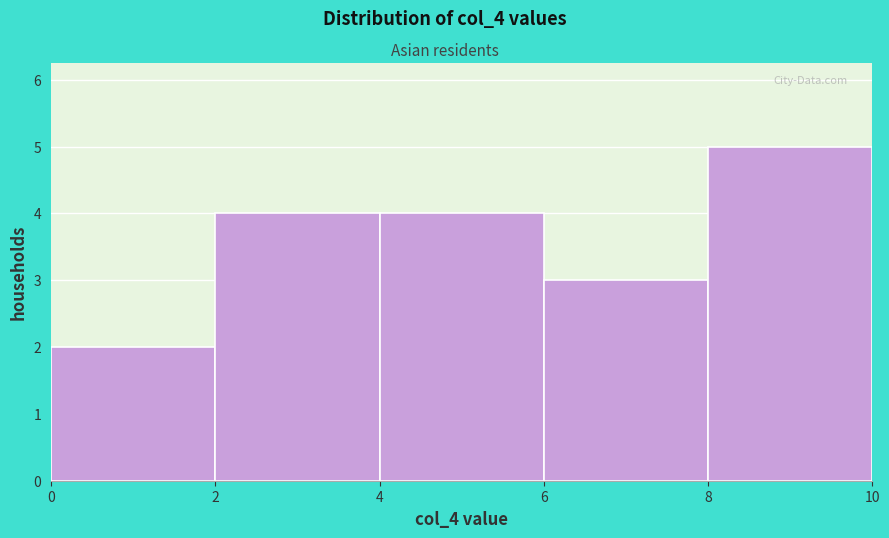

Reading left to right, transcribe this chart: for each bar, give the range it covers on the x-axis and its height. The values are not printed on the chart, so give them approximately, as read against the axis.

0 to 2: 2
2 to 4: 4
4 to 6: 4
6 to 8: 3
8 to 10: 5